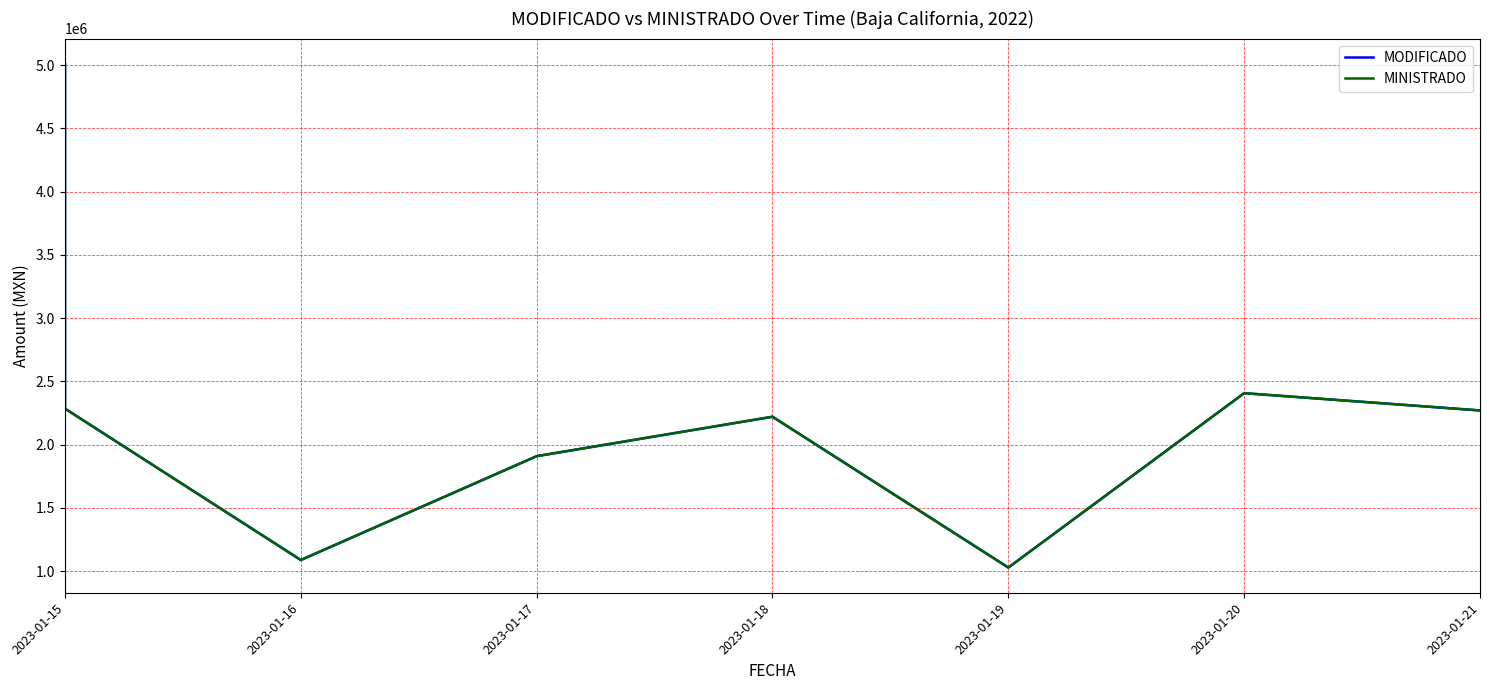

At 2023-01-15, list the series in order from smallest to largest.

MODIFICADO, MINISTRADO